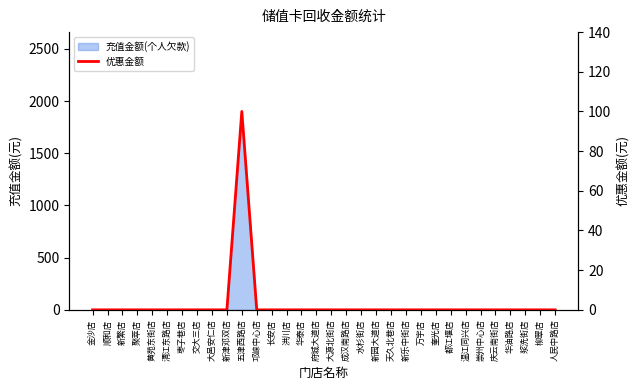

How many data points are above 0?

1